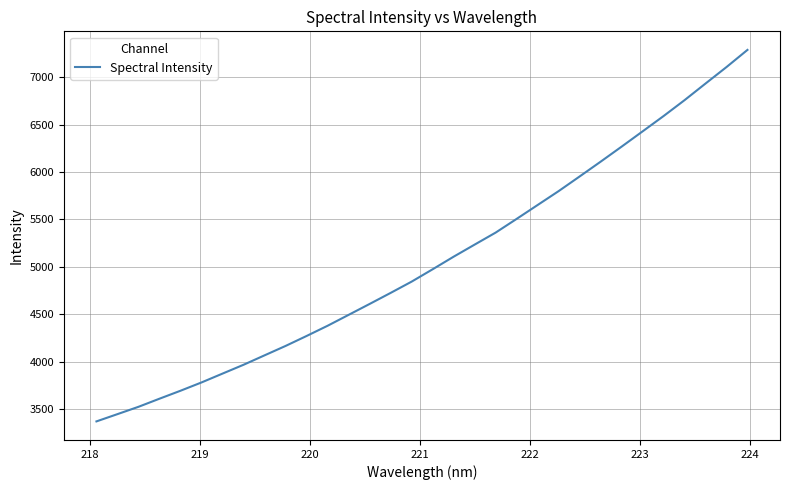

What is the greatest value displayed?

7288.6